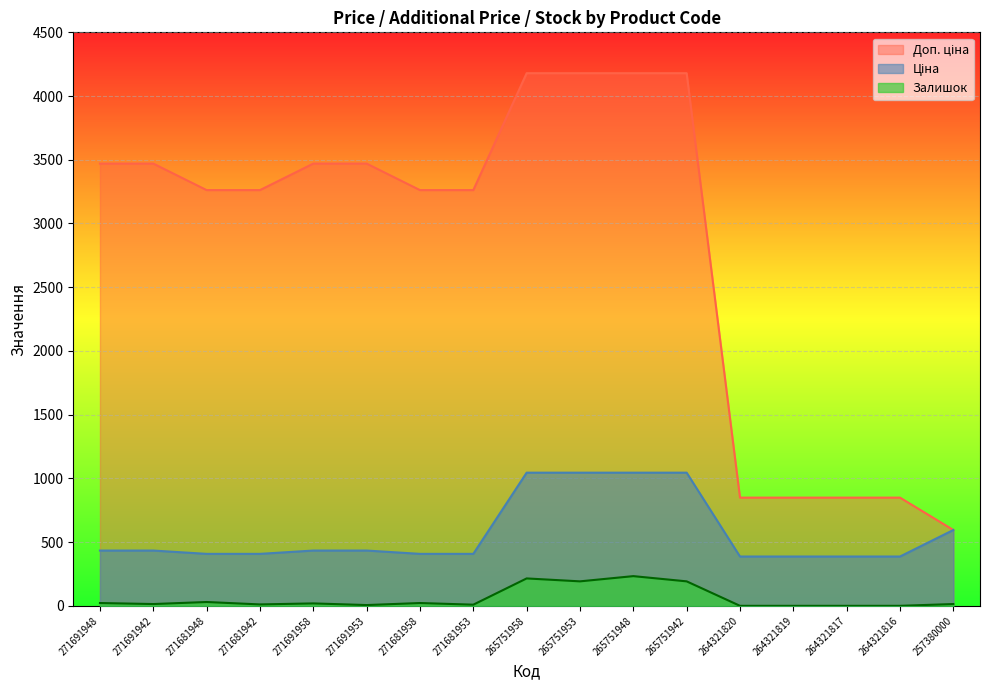

Between 271681942 and 271691958, which series saw the biggest shift?

Доп. ціна